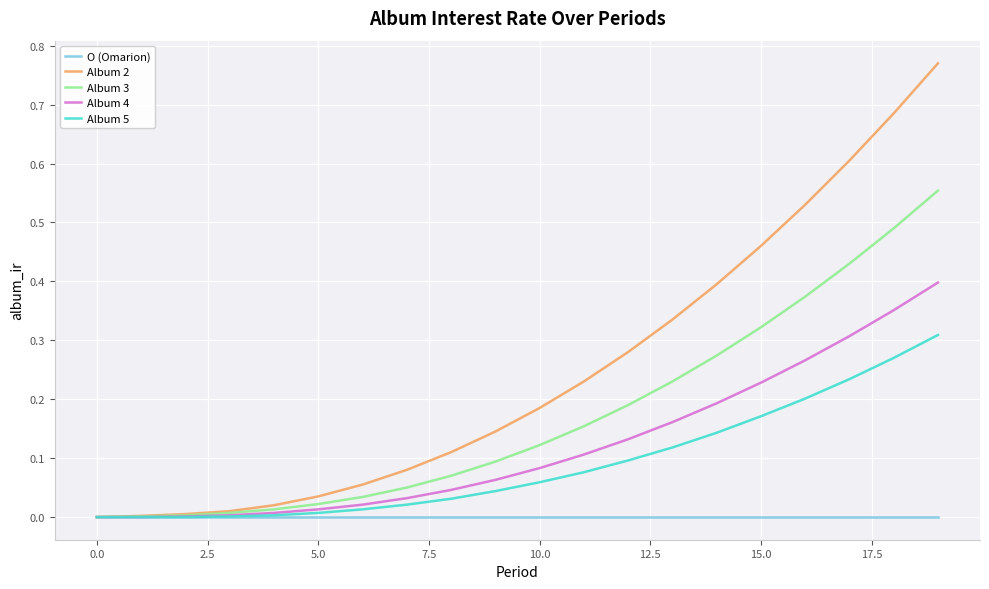

Which series has the largest range (max minus min)?

Album 2